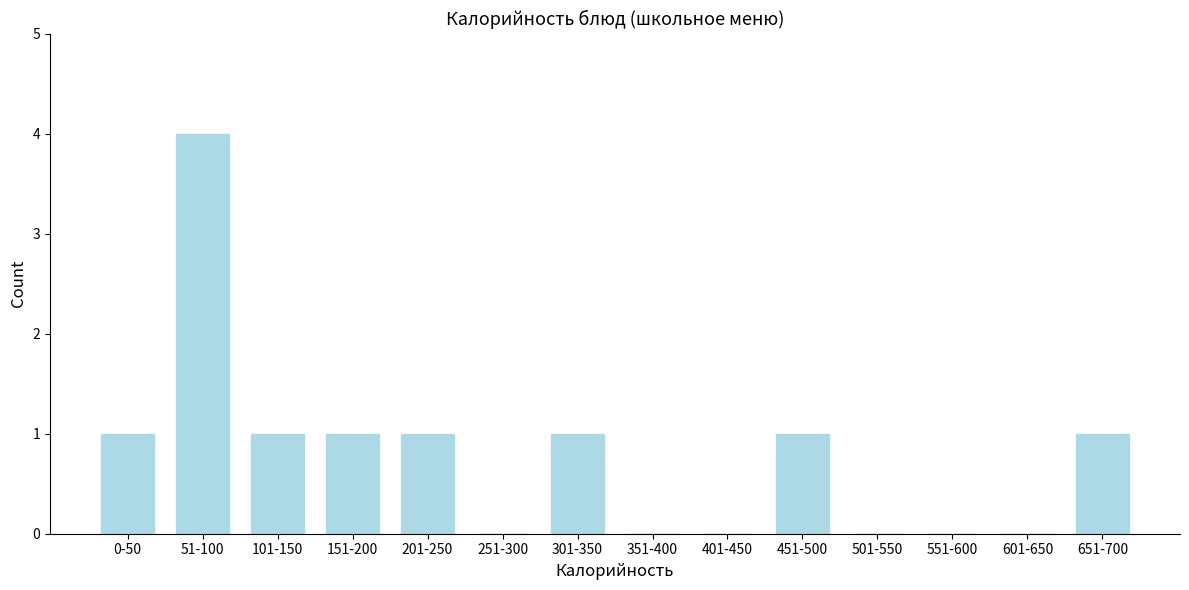

Reading right to left, transcribe all the data shown in this chart.

651-700=1	601-650=0	551-600=0	501-550=0	451-500=1	401-450=0	351-400=0	301-350=1	251-300=0	201-250=1	151-200=1	101-150=1	51-100=4	0-50=1